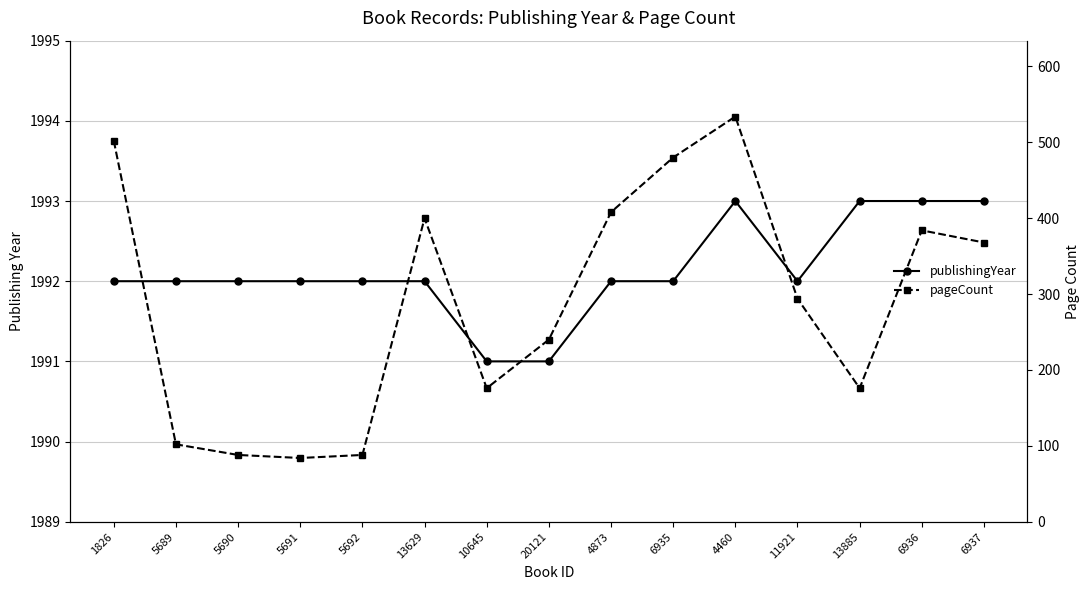

What is the difference between the maximum and minimum values in the pageCount series?

450